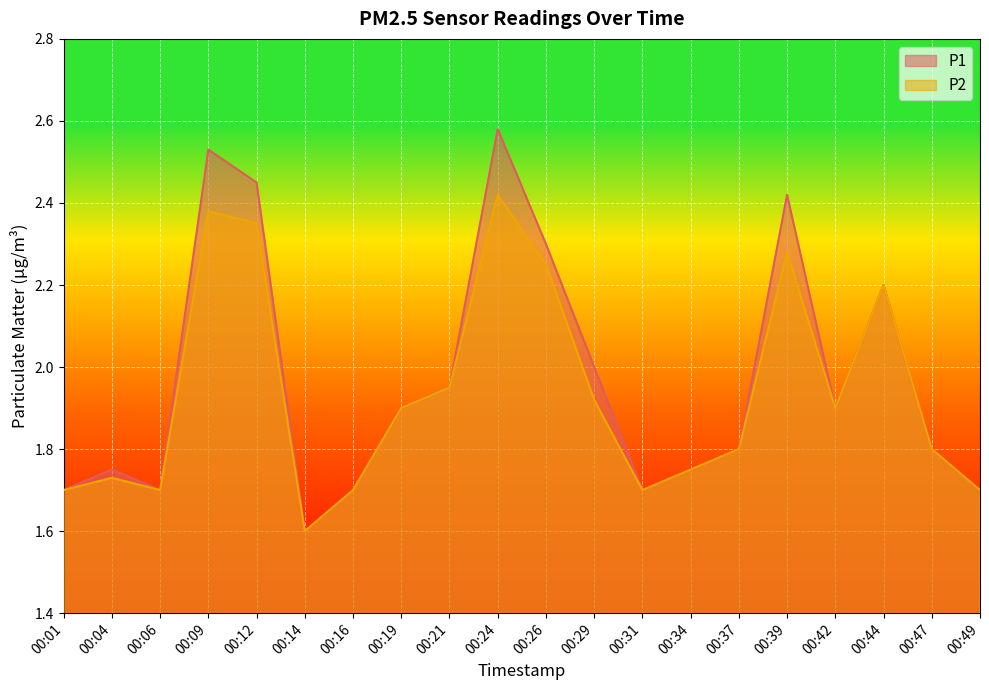

What is the average value of the P1 series?

2.0